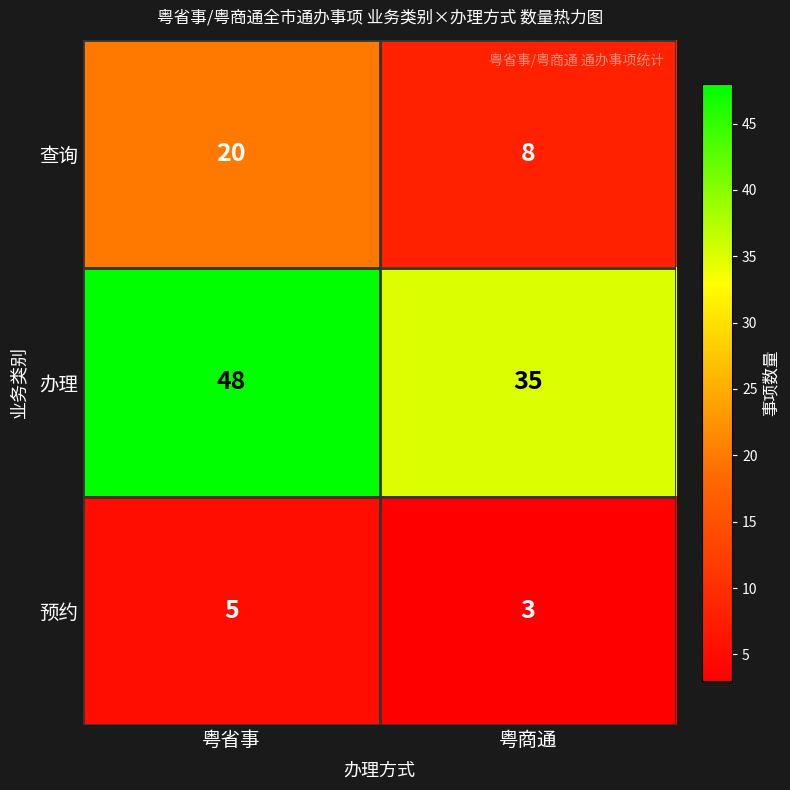

At which category is the sum across all series the highest?

粤省事